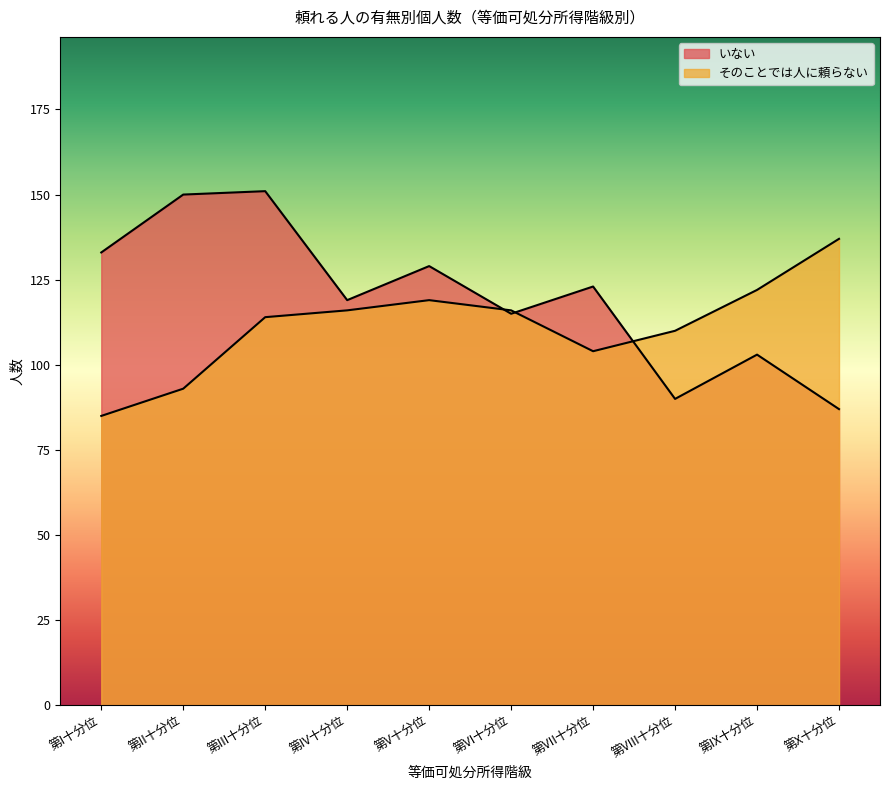

At which label does いない first exceed 123?

第I十分位